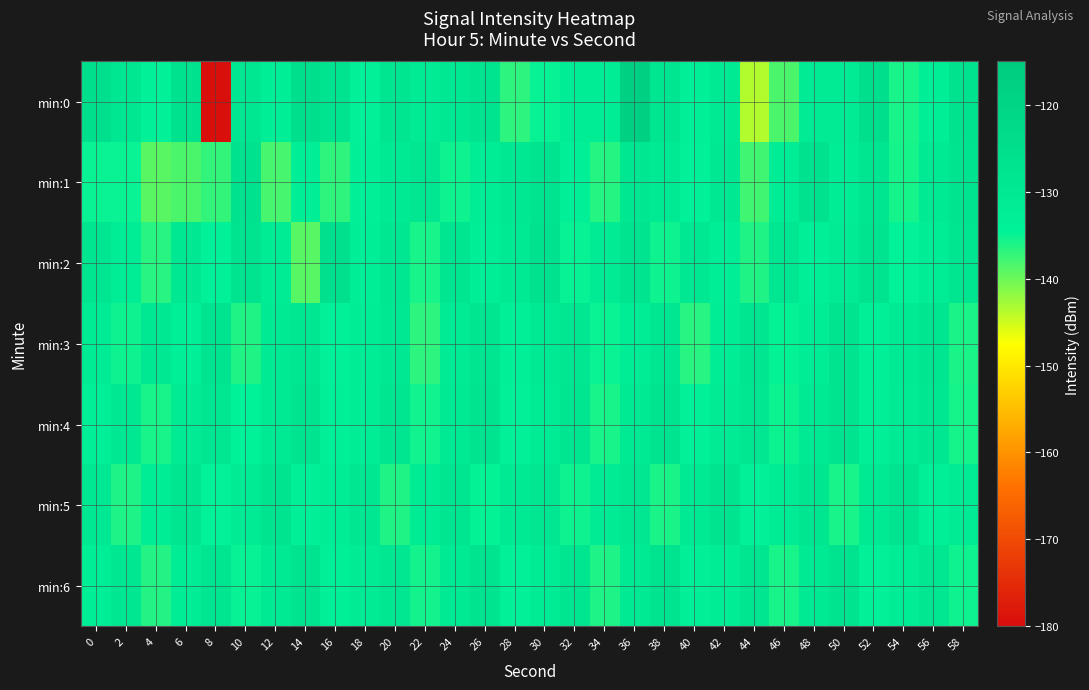

Rank the series at 44 from lowest to highest value.

min:0, min:1, min:2, min:5, min:4, min:6, min:3